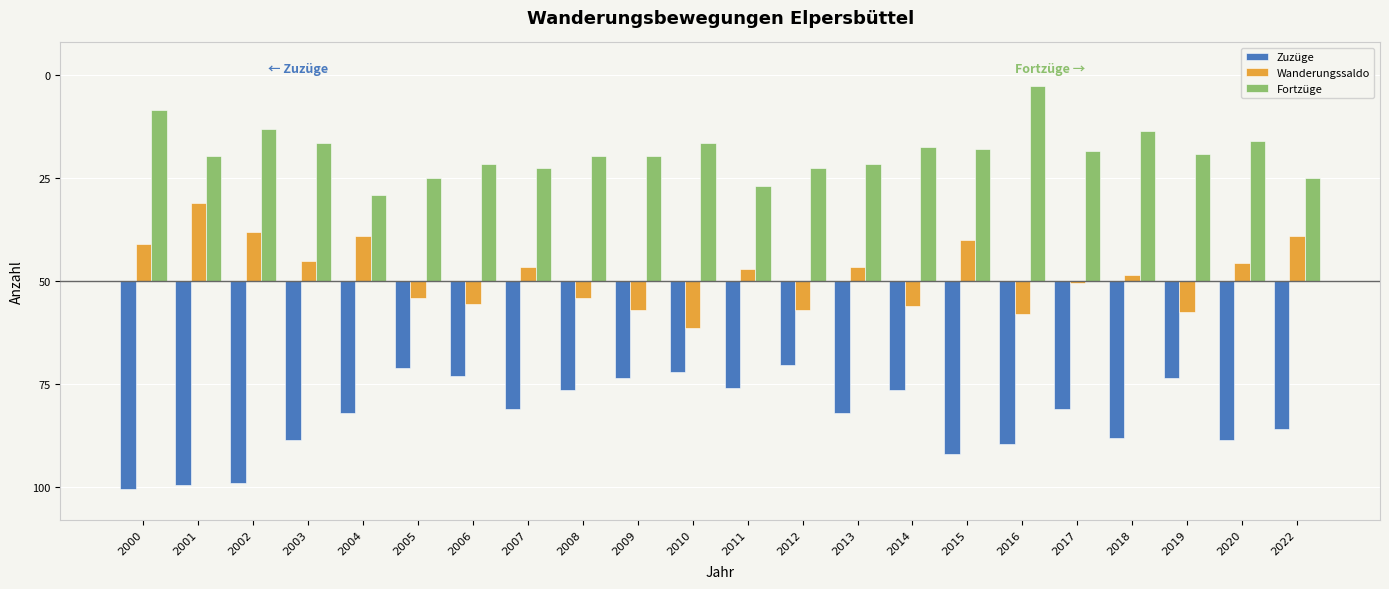

Reading right to left, what are all the values shown in this chart?

Zuzüge: 2022=-72	2020=-77	2019=-47	2018=-76	2017=-62	2016=-79	2015=-84	2014=-53	2013=-64	2012=-41	2011=-52	2010=-44	2009=-47	2008=-53	2007=-62	2006=-46	2005=-42	2004=-64	2003=-77	2002=-98	2001=-99	2000=-101
Wanderungssaldo: 2022=22	2020=9	2019=-15	2018=3	2017=-1	2016=-16	2015=20	2014=-12	2013=7	2012=-14	2011=6	2010=-23	2009=-14	2008=-8	2007=7	2006=-11	2005=-8	2004=22	2003=10	2002=24	2001=38	2000=18
Fortzüge: 2022=50	2020=68	2019=62	2018=73	2017=63	2016=95	2015=64	2014=65	2013=57	2012=55	2011=46	2010=67	2009=61	2008=61	2007=55	2006=57	2005=50	2004=42	2003=67	2002=74	2001=61	2000=83